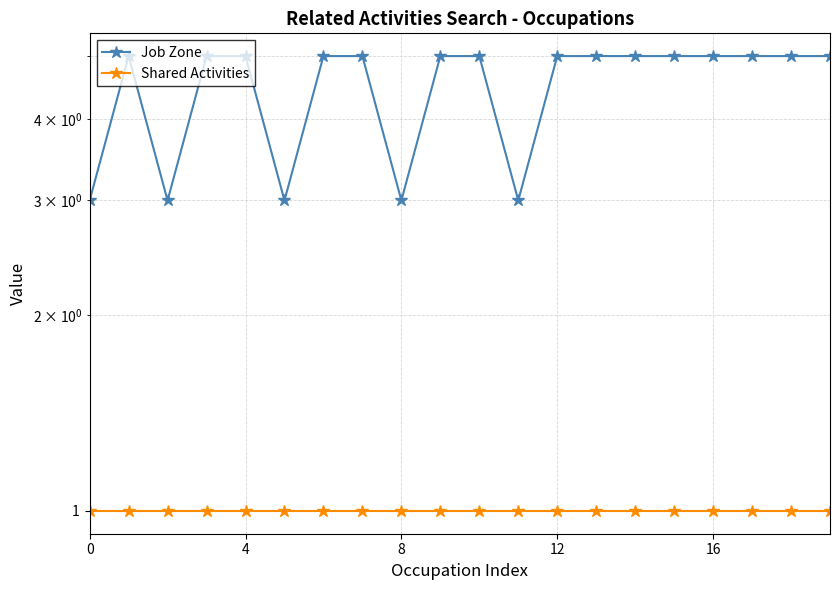

Does the chart have visible grid lines?

Yes